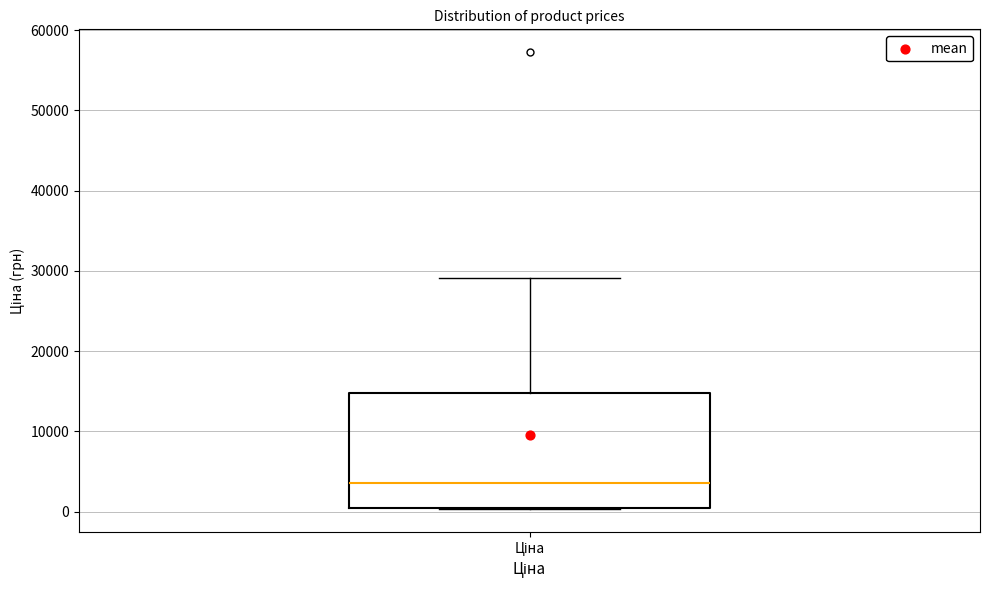

Transcribe this box plot: give where the median line is, the range the box spans, and where the two whiskers end, as read against the y-axis. The values are not printed on the chart, so give them approximately, as read against the axis.

median 4000, box 0 to 15000, whiskers 0 to 29000